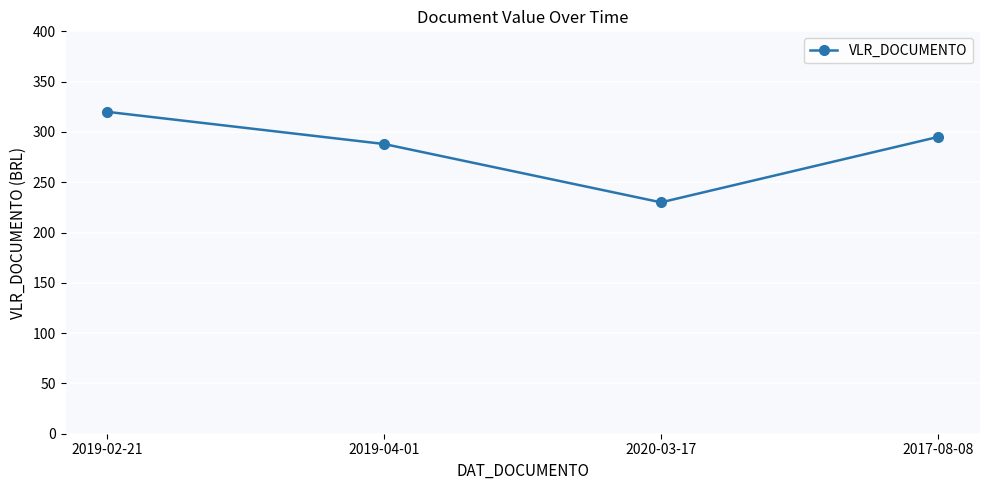

List the labels in order of value, smallest first.

2020-03-17, 2019-04-01, 2017-08-08, 2019-02-21